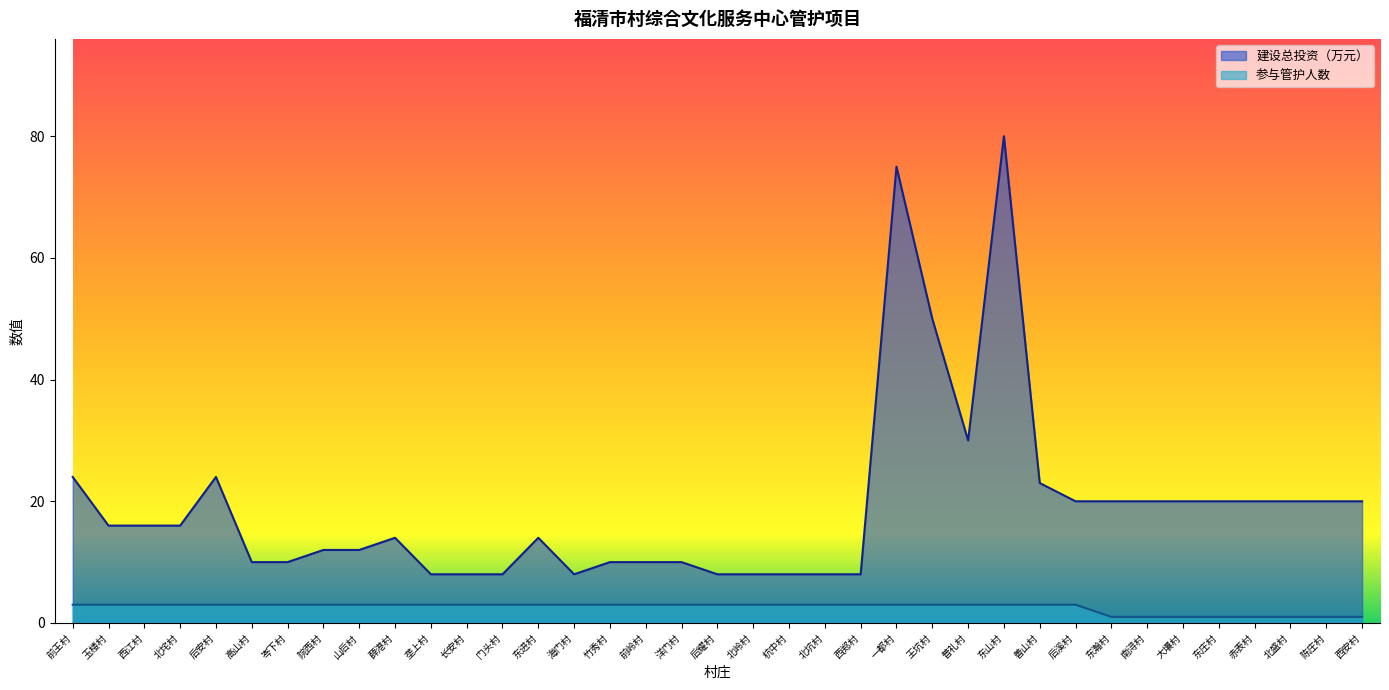

What is the label of the 30th point from the right?

院西村